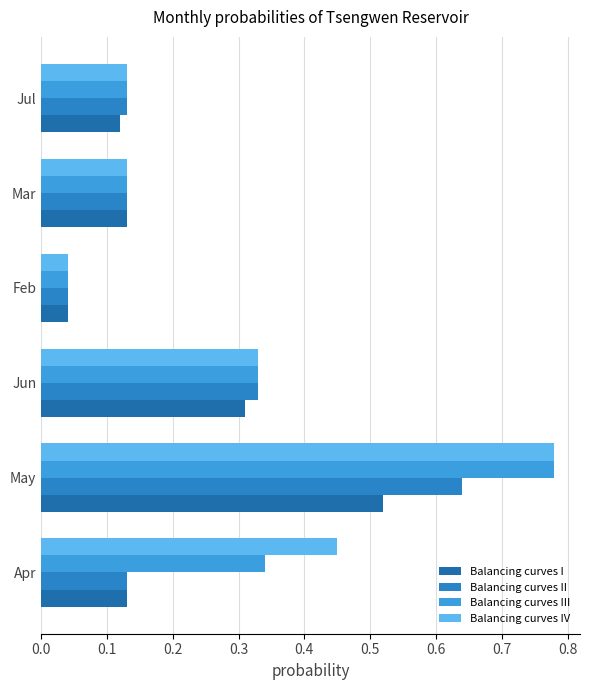

At which category is the sum across all series the highest?

May